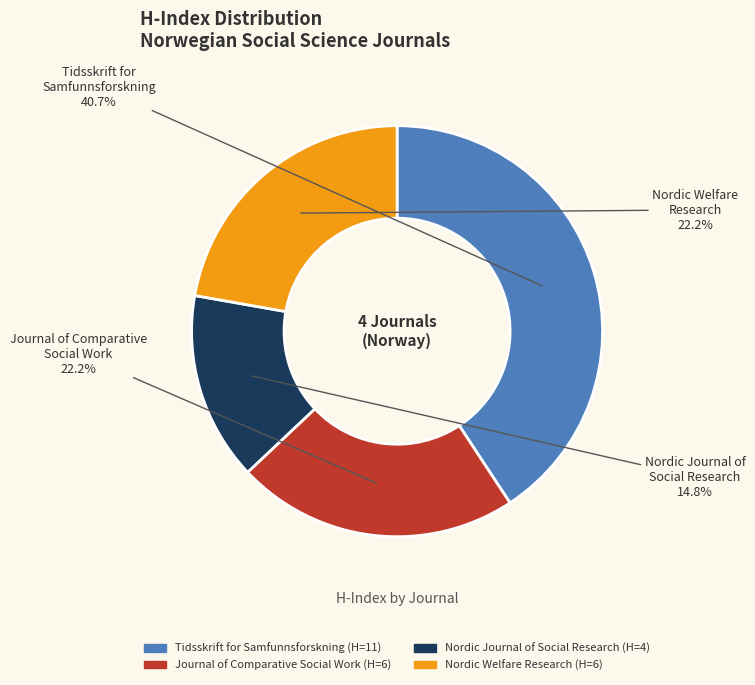

Which has a higher value, Nordic Journal of Social Research or Nordic Welfare Research?

Nordic Welfare Research